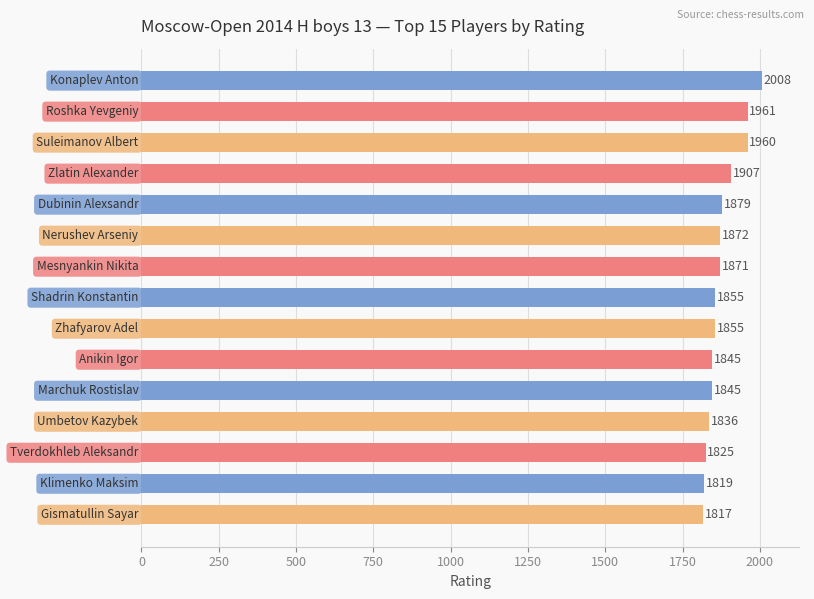

What is the value of the 9th bar from the top?

1855